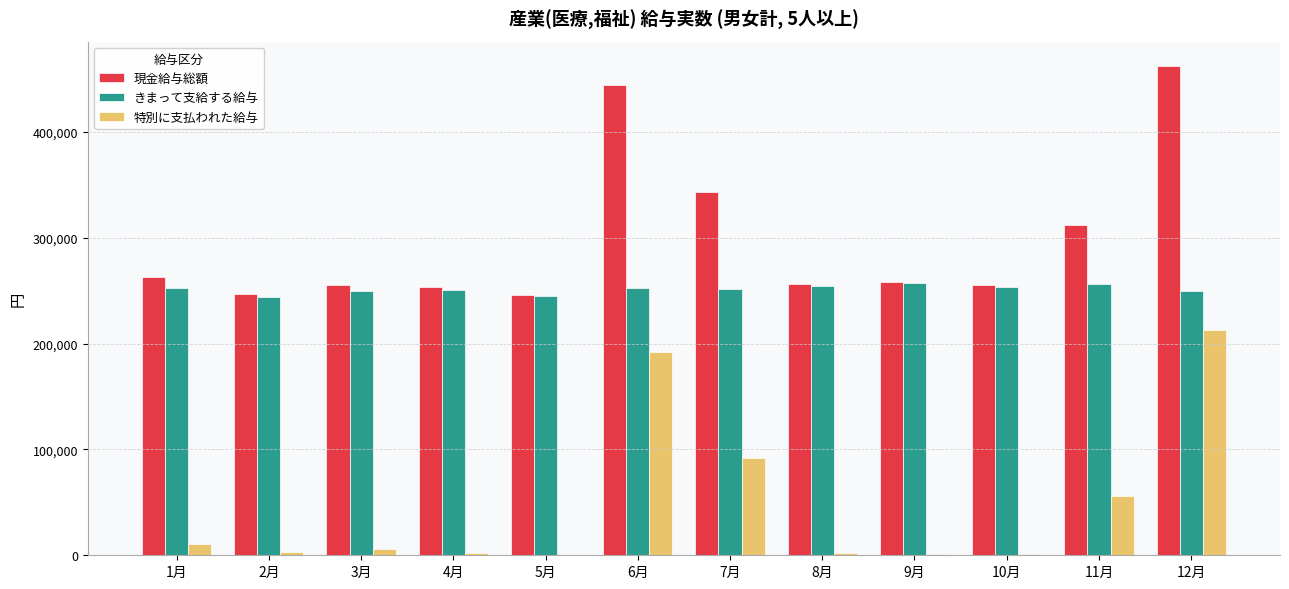

The 現金給与総額 series shows 253137 at 4月. True or false?

True